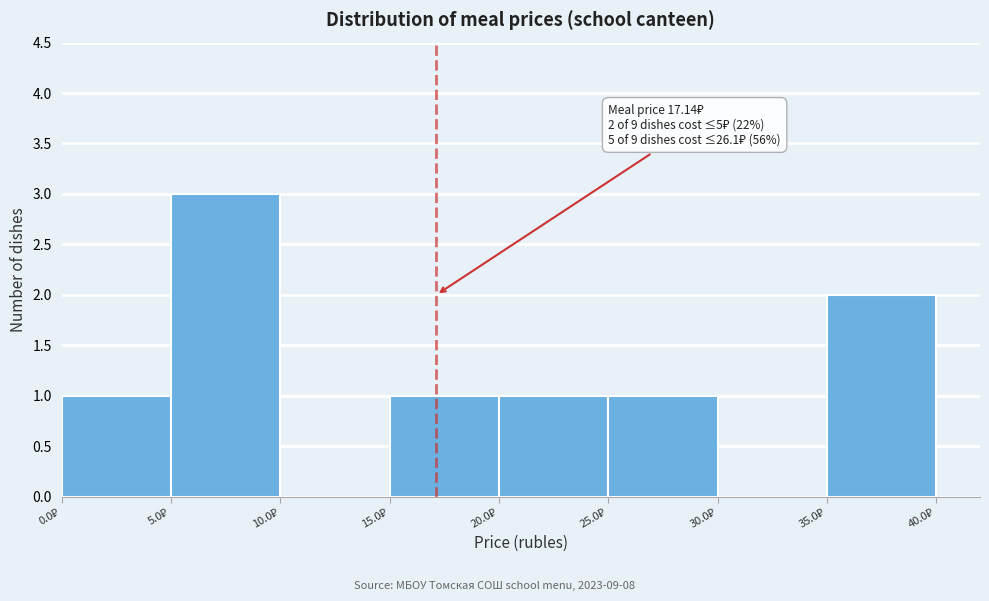

Which range on the x-axis has the tallest bar?

5 to 10